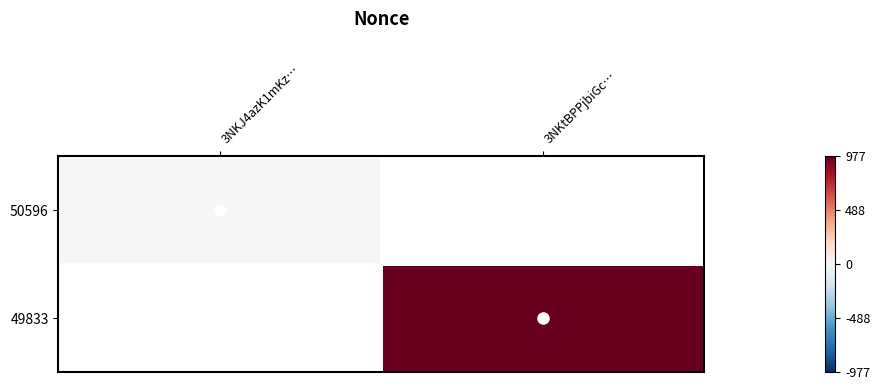

Rank the series by their average value, from lowest to highest.

50596, 49833